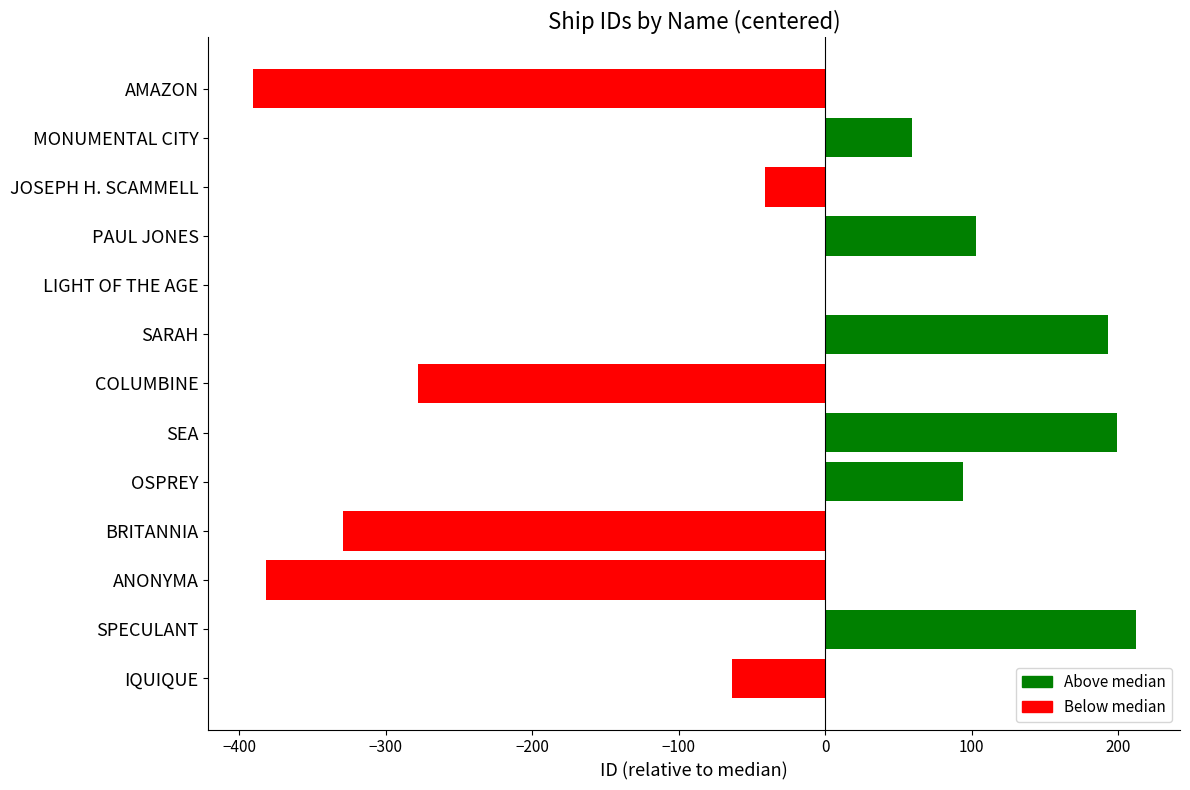

What is the sum of the values at JOSEPH H. SCAMMELL and COLUMBINE?

-319